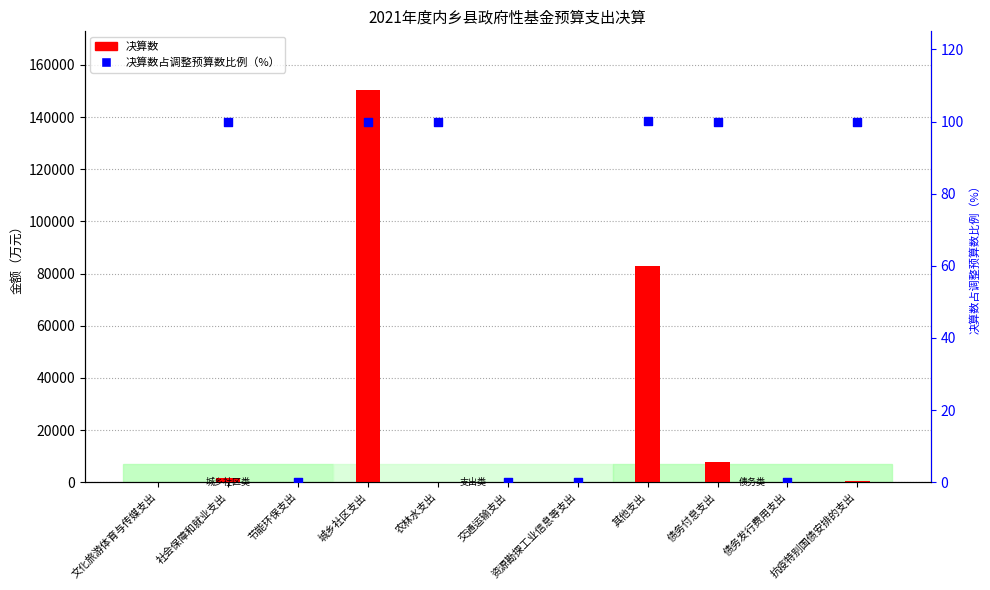

Which series has the largest Y range (max minus min)?

决算数